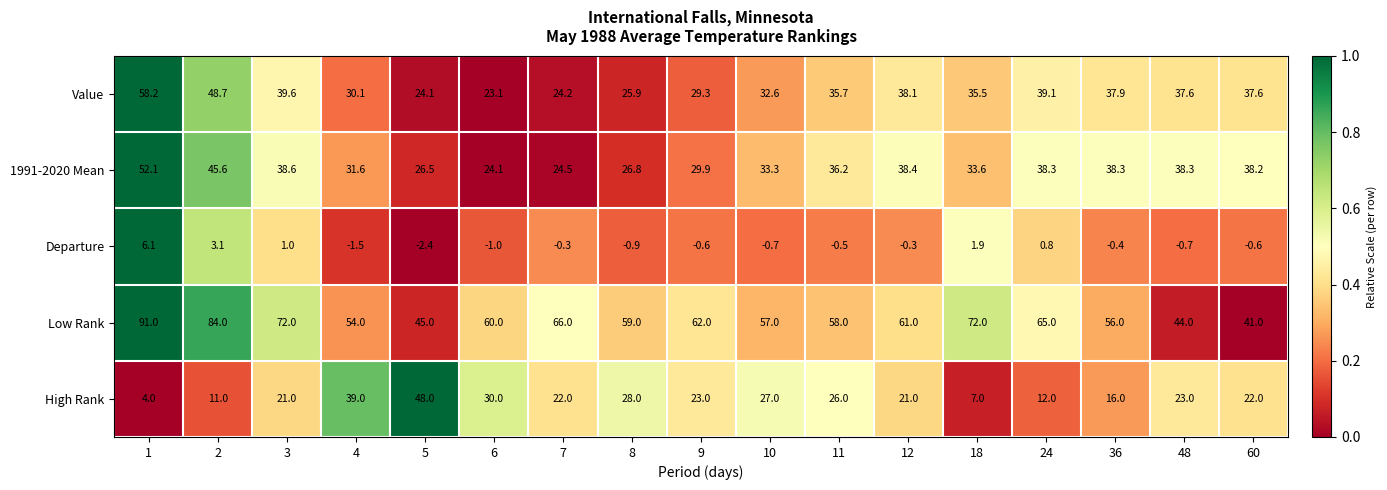

Which category has the highest value in the High Rank series?

5